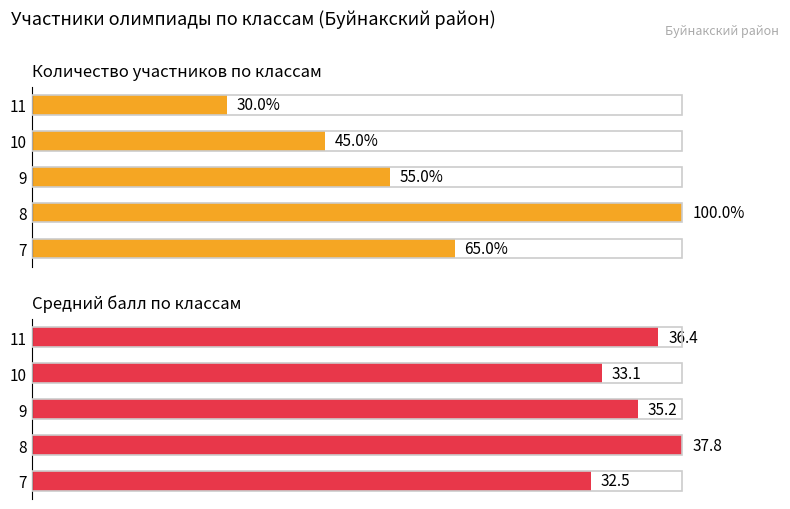

Count the number of categories in the chart.

5